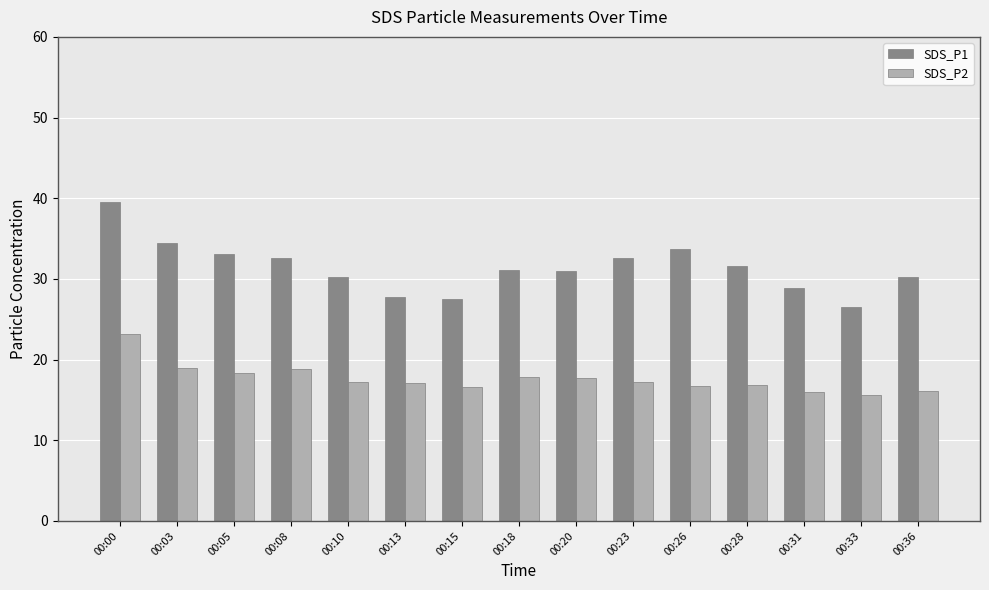

Where does the SDS_P1 series first go above 31?

00:00